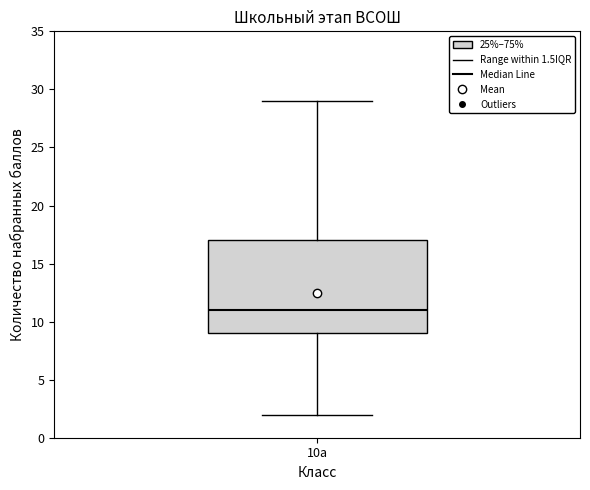

Transcribe this box plot: give where the median line is, the range the box spans, and where the two whiskers end, as read against the y-axis. The values are not printed on the chart, so give them approximately, as read against the axis.

median 11, box 9 to 17, whiskers 2 to 29